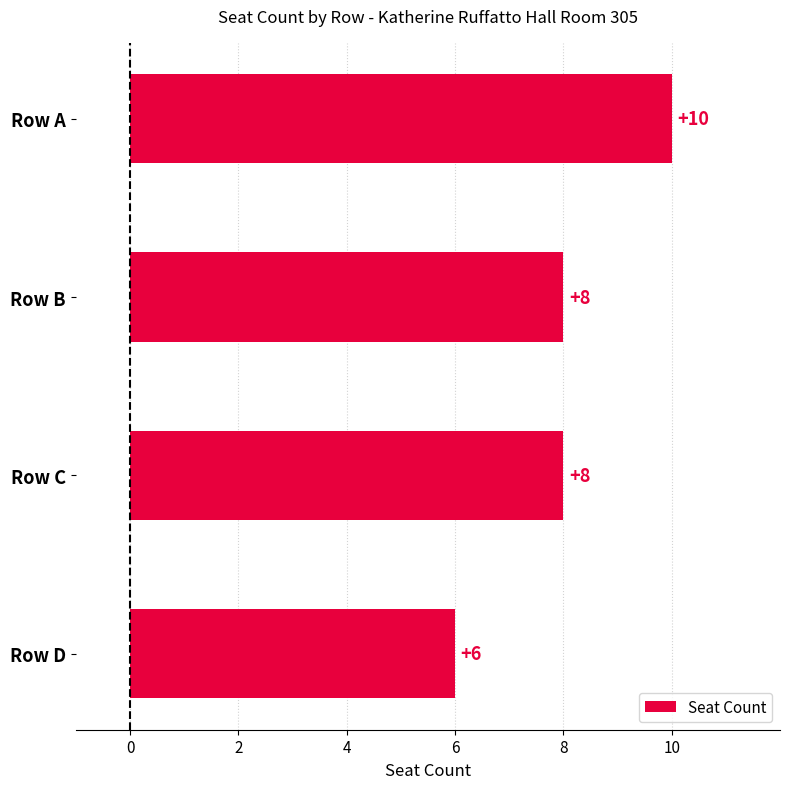

Between Row D and Row A, which is larger?

Row A